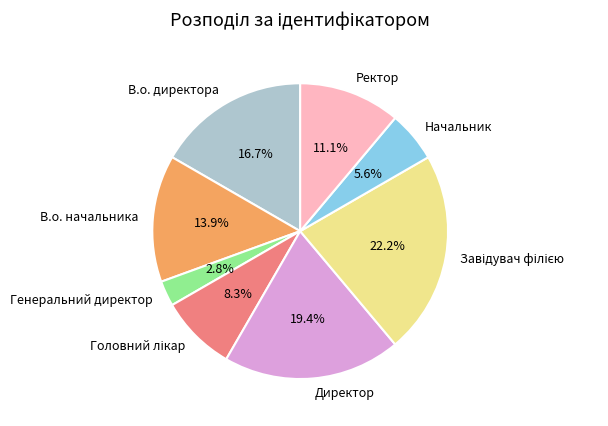

Which has a higher value, В.о. начальника or Начальник?

В.о. начальника